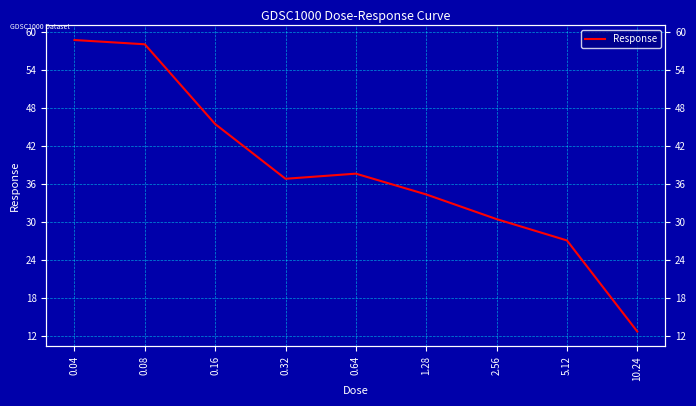

How many lines are shown in the chart?

1